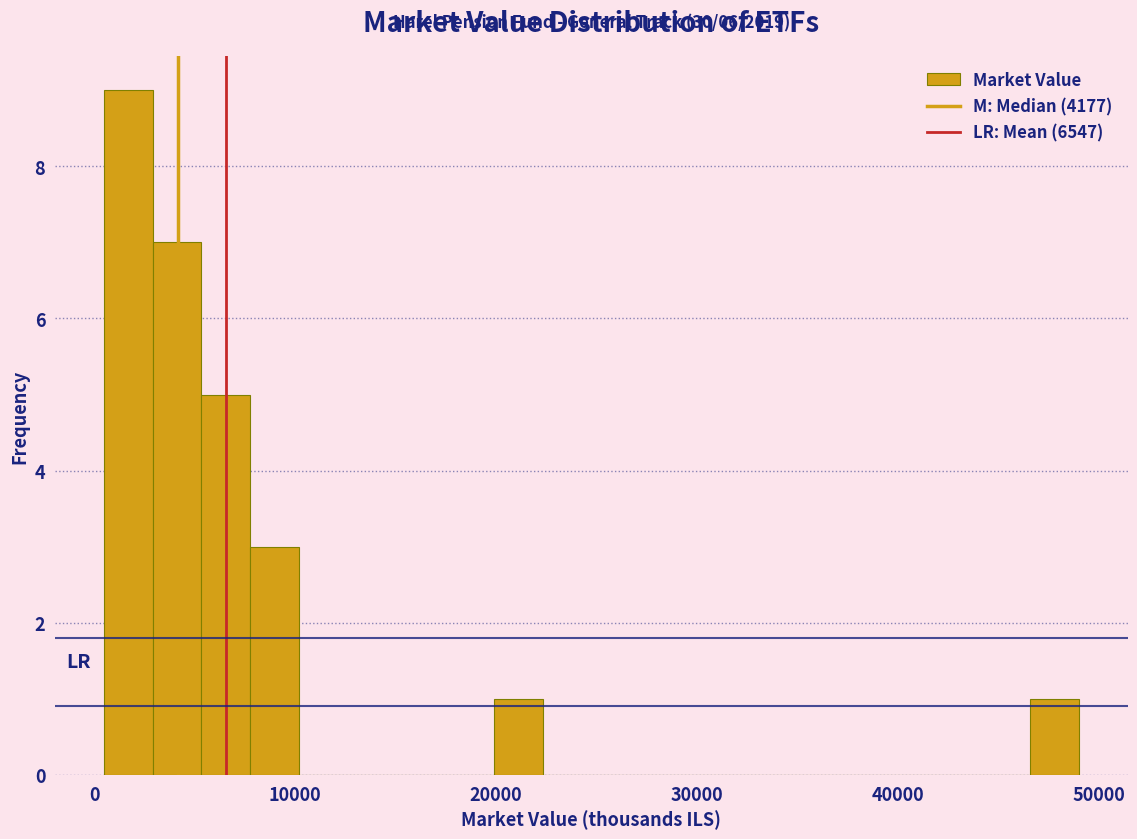

Around what value on the x-axis is the tallest bar? Give the approximate position of its centre, as read against the axis.

2000